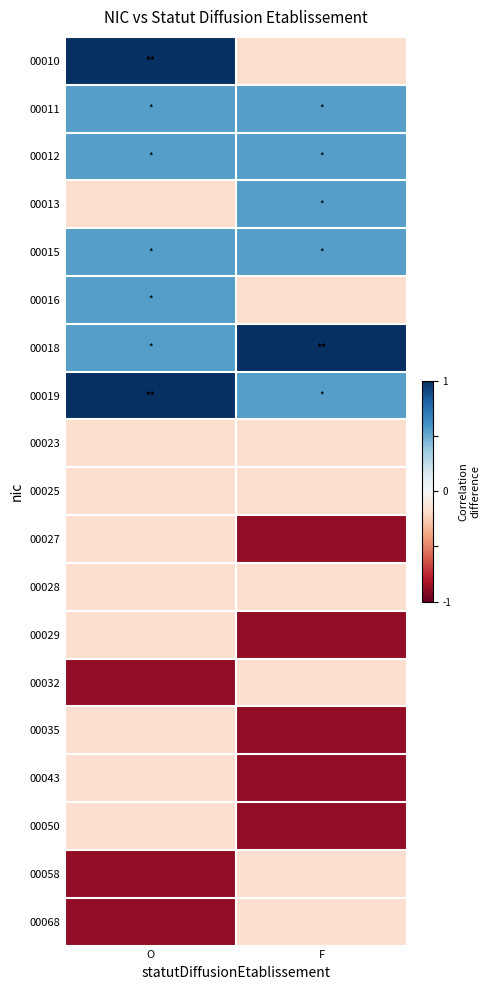

At how many categories does at least one series exceed 0?

2